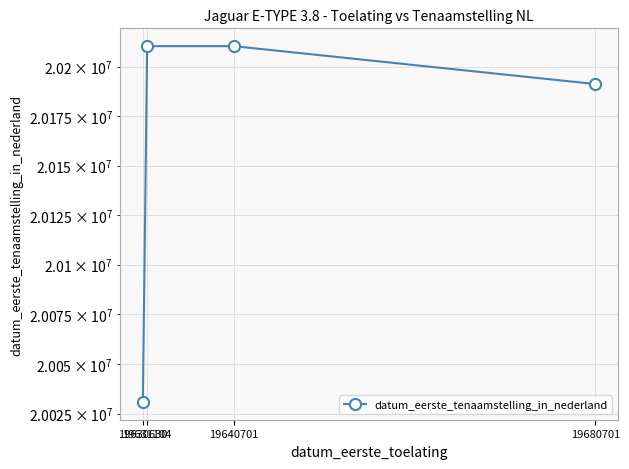

Approximately how many times larger is the value at 19680701 compared to 19631104?

1.0